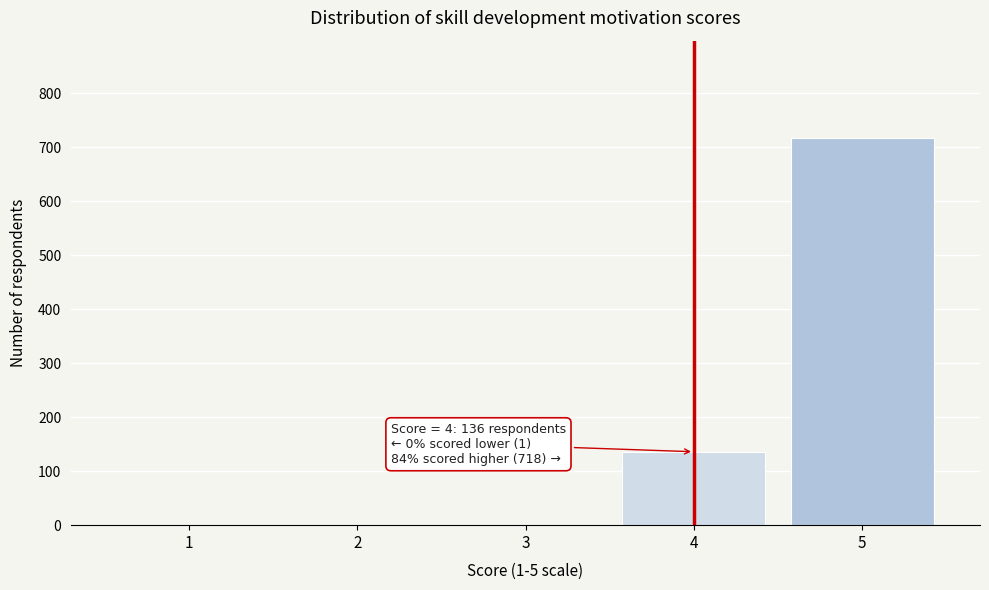

What is the sum of all values?

855